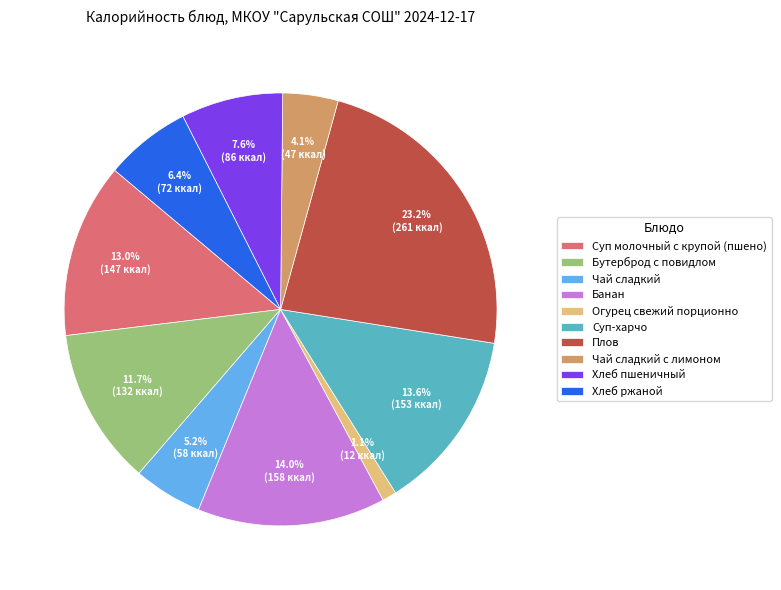

How many segments does this pie chart have?

10